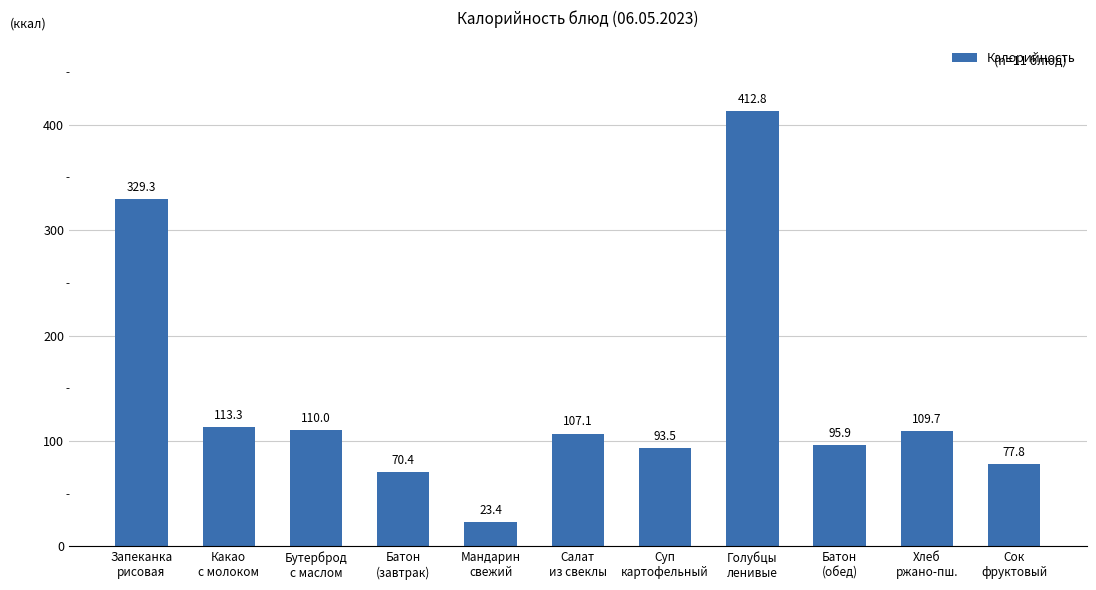

Rank the categories by value from highest to lowest.

Голубцы
ленивые, Запеканка
рисовая, Какао
с молоком, Бутерброд
с маслом, Хлеб
ржано-пш., Салат
из свеклы, Батон
(обед), Суп
картофельный, Сок
фруктовый, Батон
(завтрак), Мандарин
свежий